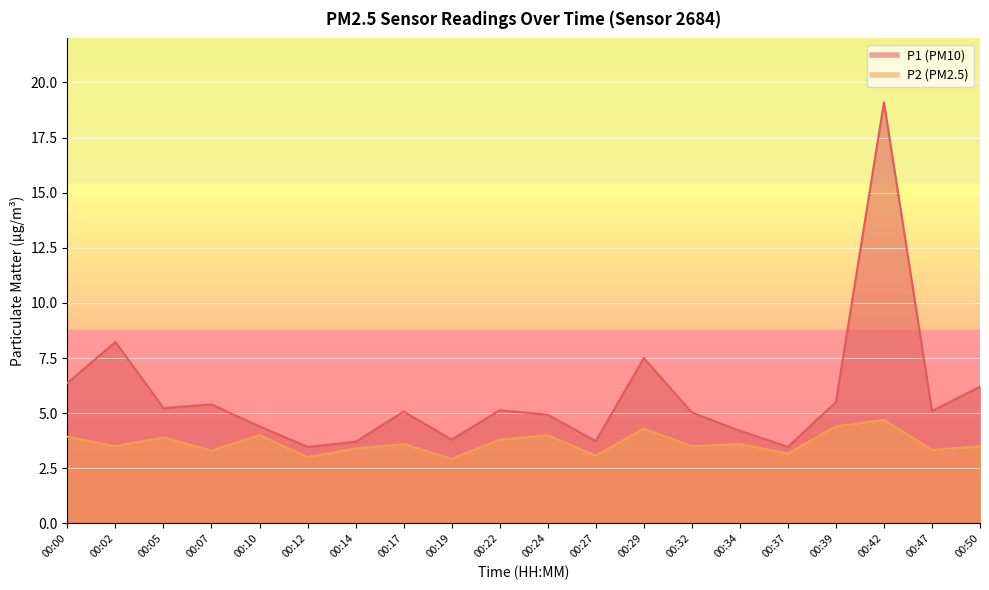

True or false: P1 and P2 intersect in this chart.

False